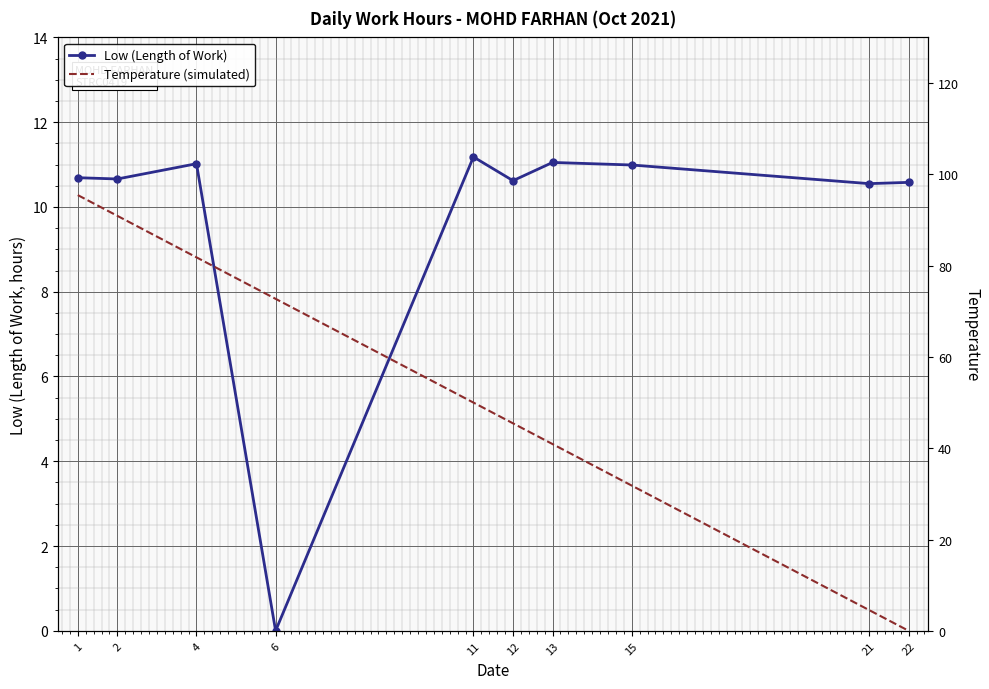

True or false: Low (Length of Work) has a value of -4.5 at 6.

False